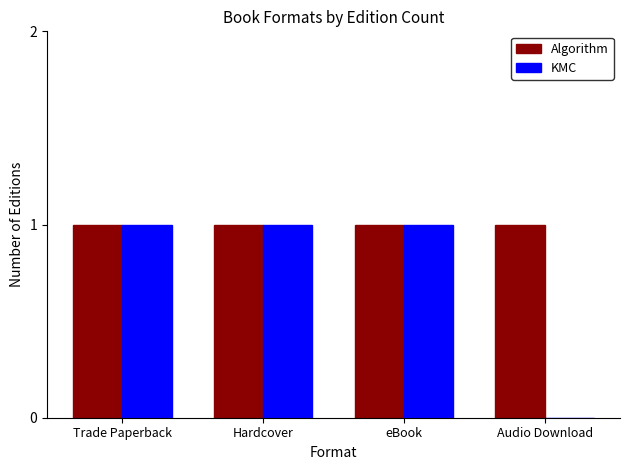

Which series has the largest total across all categories?

Algorithm